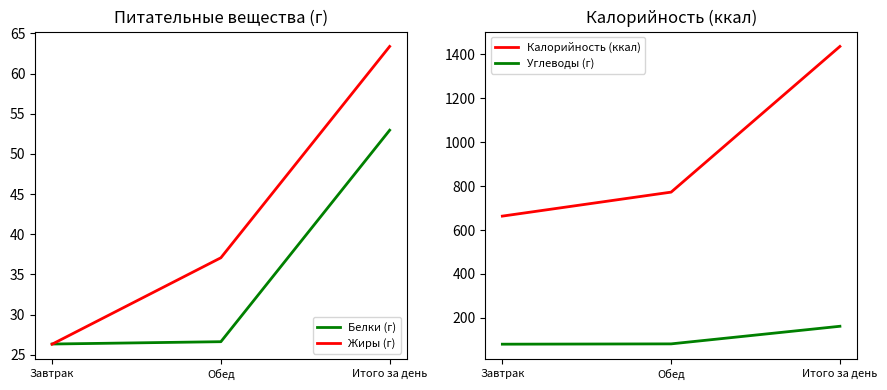

What is the sum of all Углеводы (г) values?

323.6